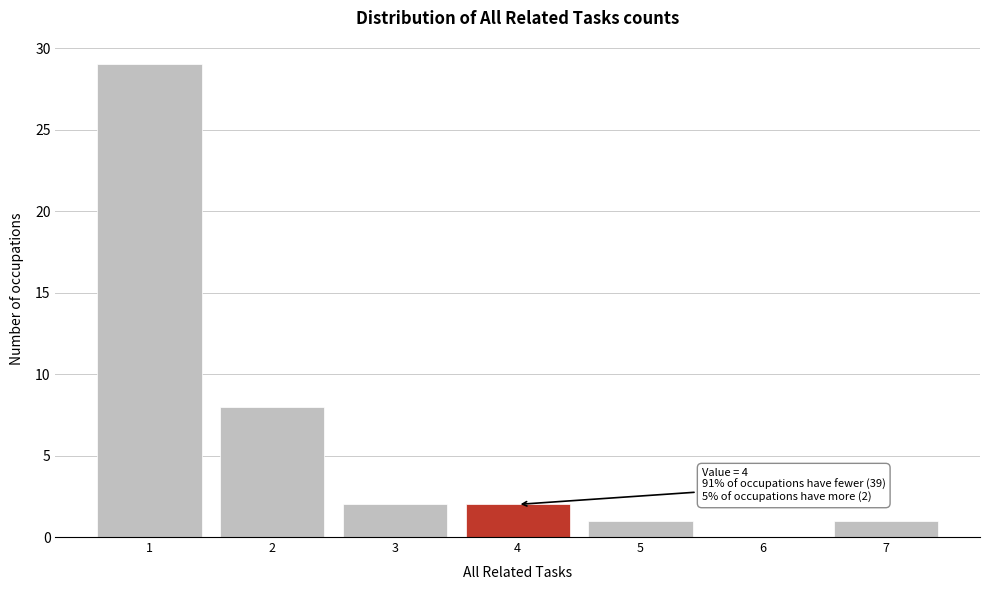

Over which range of the x-axis is the bar tallest?

0.5 to 1.5